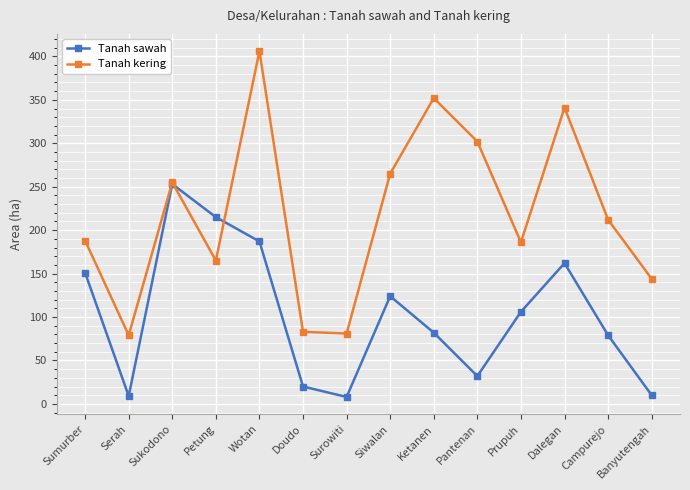

At which label does Tanah sawah reach its peak?

Sukodono